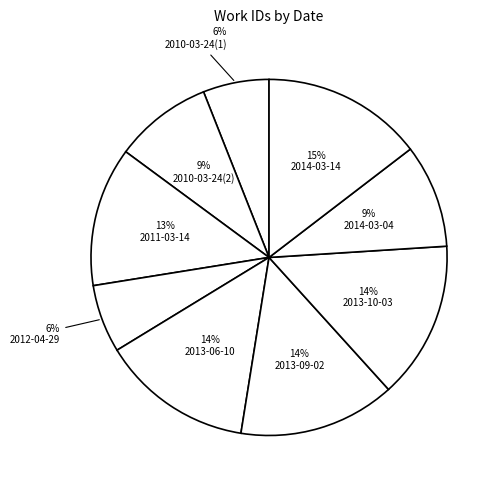

Which slice is the largest?

2014-03-14